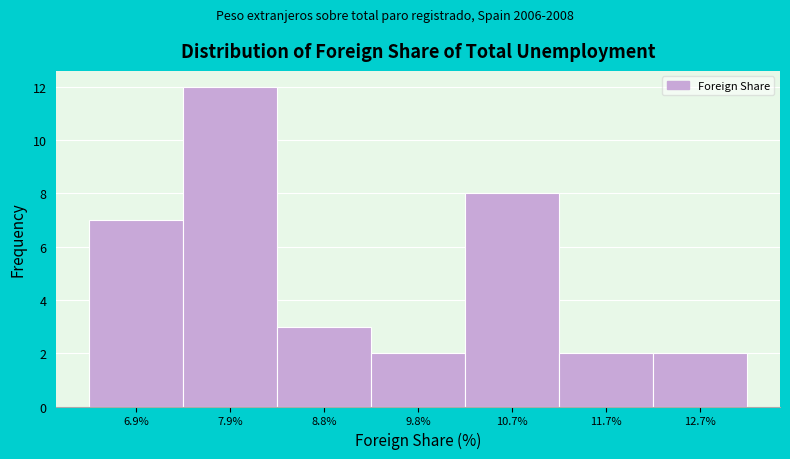

How tall is the bar that spans 7.4 to 8.3 on the x-axis? Neither the bar edges nor the heights are printed on the chart, so give them approximately, as read against the axes.

12